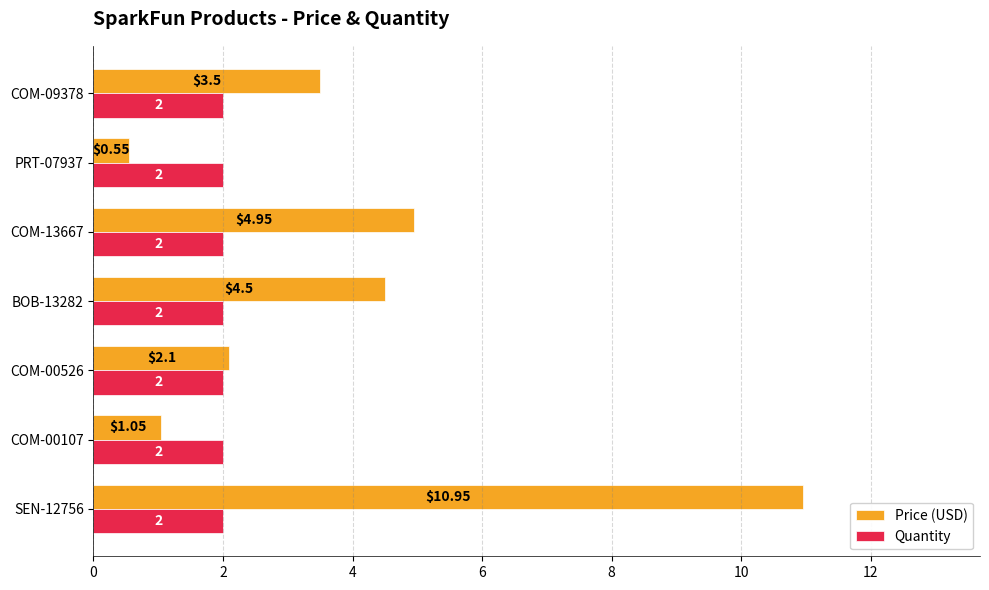

Is the value of Price (USD) at COM-00107 greater than the value of Quantity at COM-00107?

No